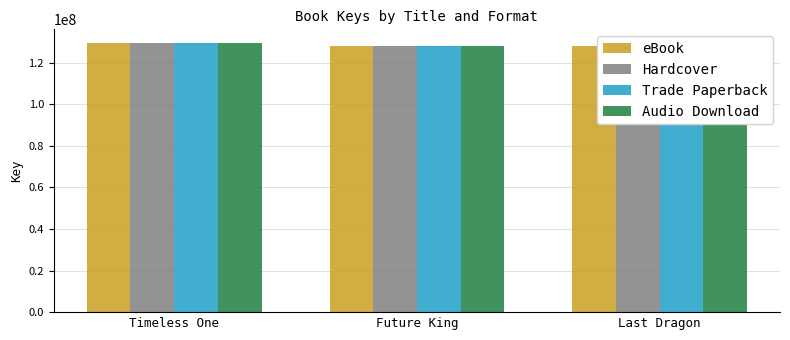

Which label corresponds to the smallest value in the chart?

Last Dragon